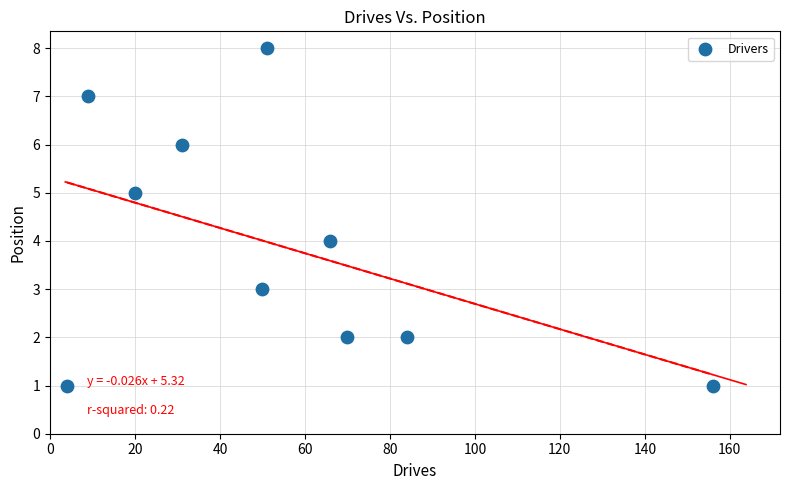

What is the average Y value?

4